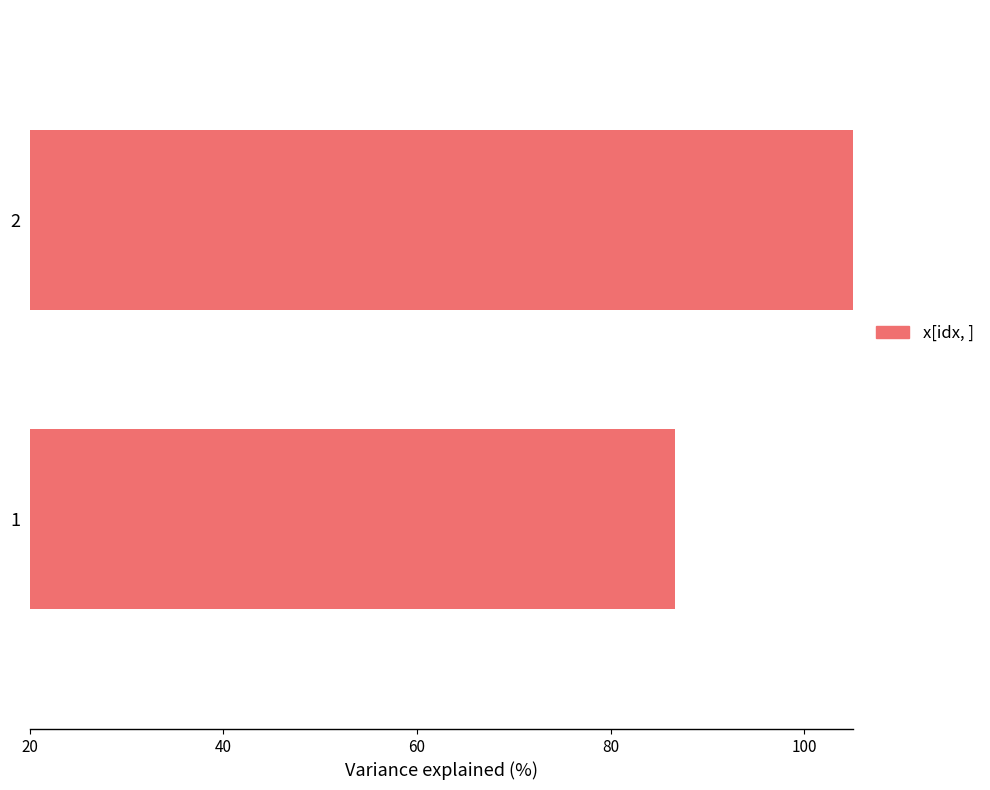

What is the change in value from 1 to 2?

+33.3